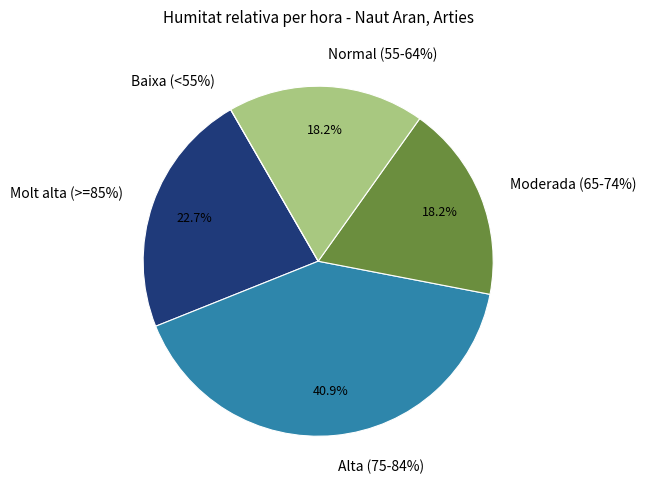

Is 10:00 the majority of the pie?

No